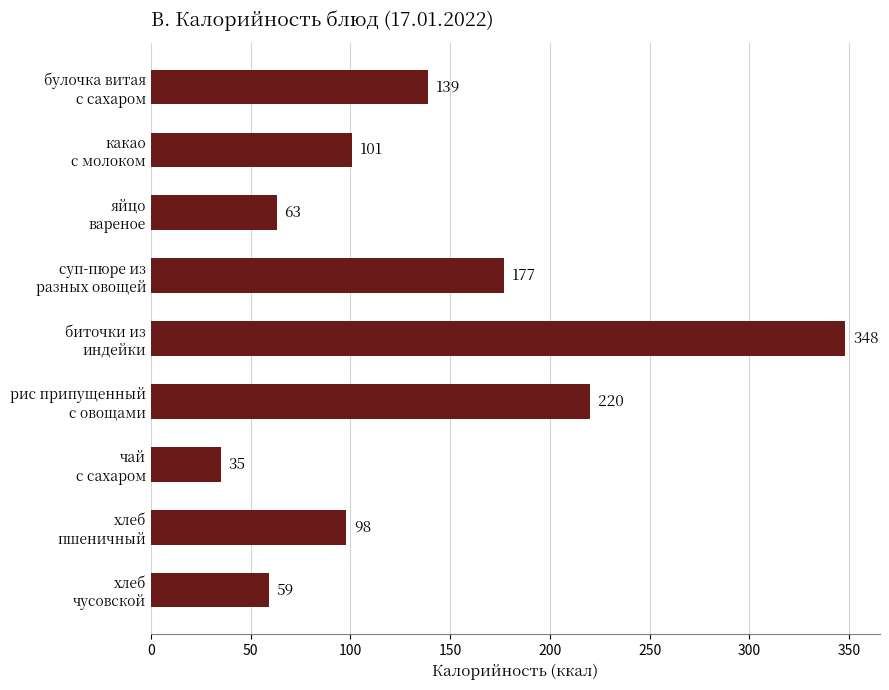

What is the sum of all values?

1240